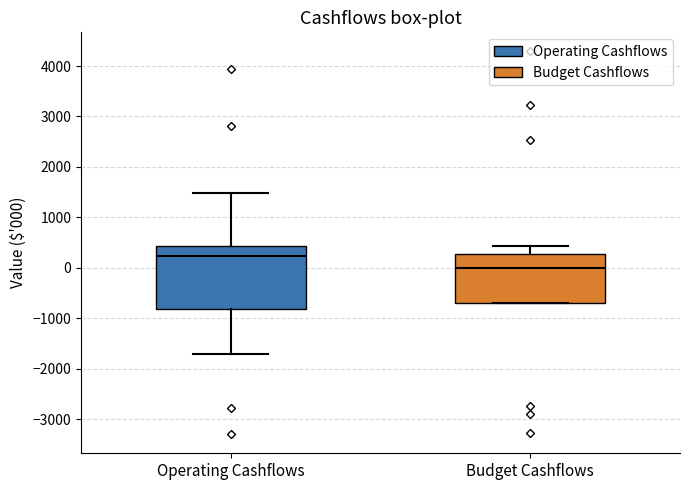

Reading left to right, transcribe this box plot: for each box, give where its median line is, the range the box spans, and where its two whiskers end, as read against the y-axis. The values are not printed on the chart, so give them approximately, as read against the axis.

Operating Cashflows: median 200, box -800 to 400, whiskers -1700 to 1500
Budget Cashflows: median 0, box -700 to 300, whiskers -700 to 400